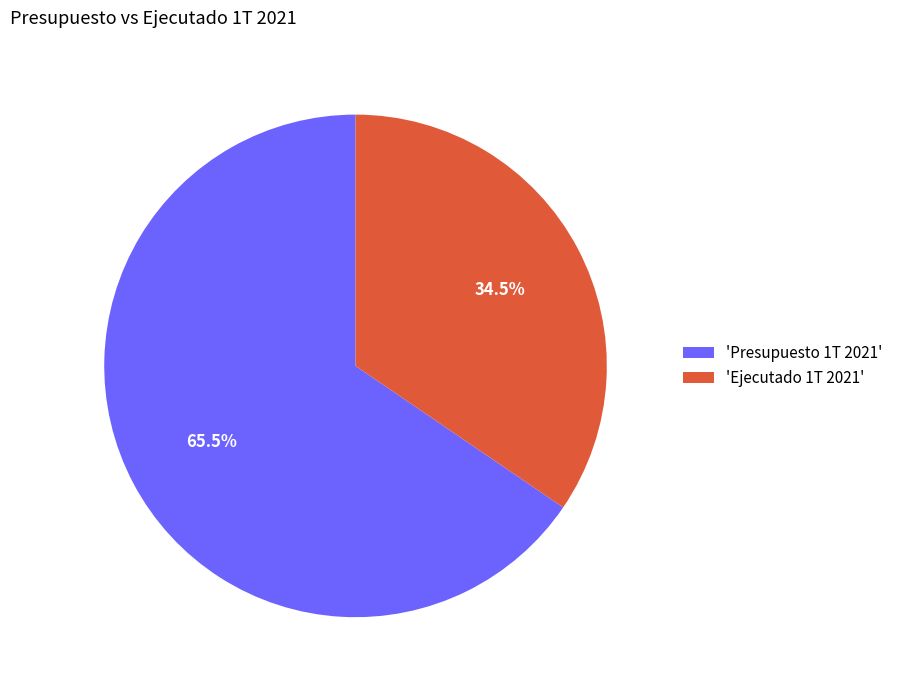

What is the largest slice in the pie chart?

'Presupuesto 1T 2021'